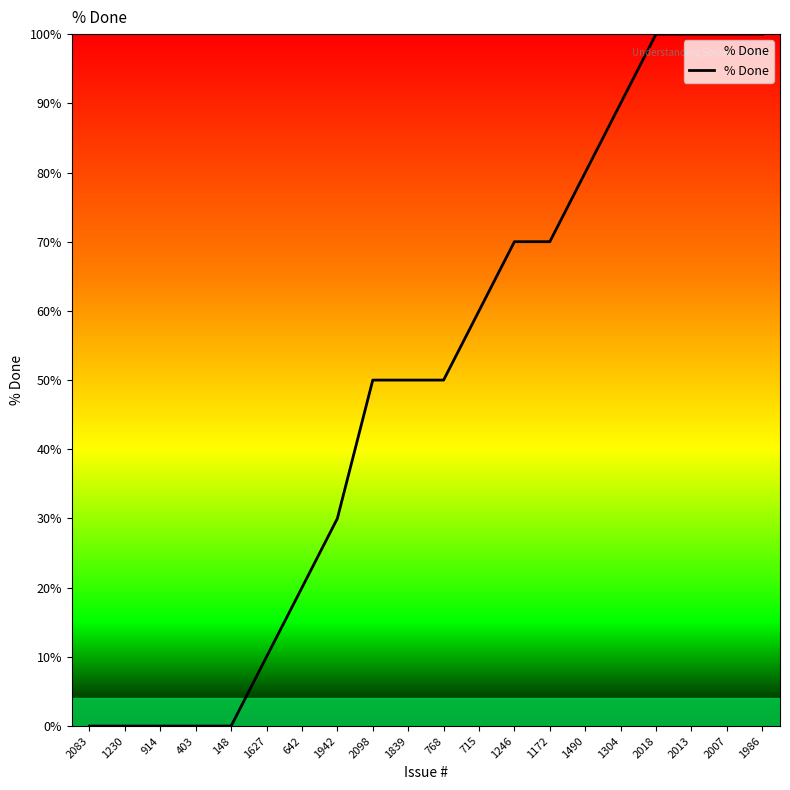

What position from the right is 2013?

3